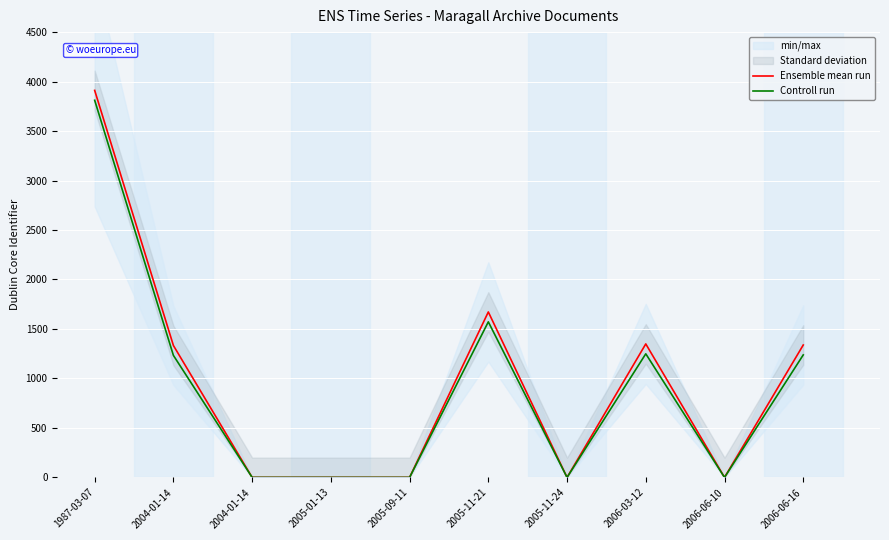

At which label does Controll run reach its peak?

1987-03-07